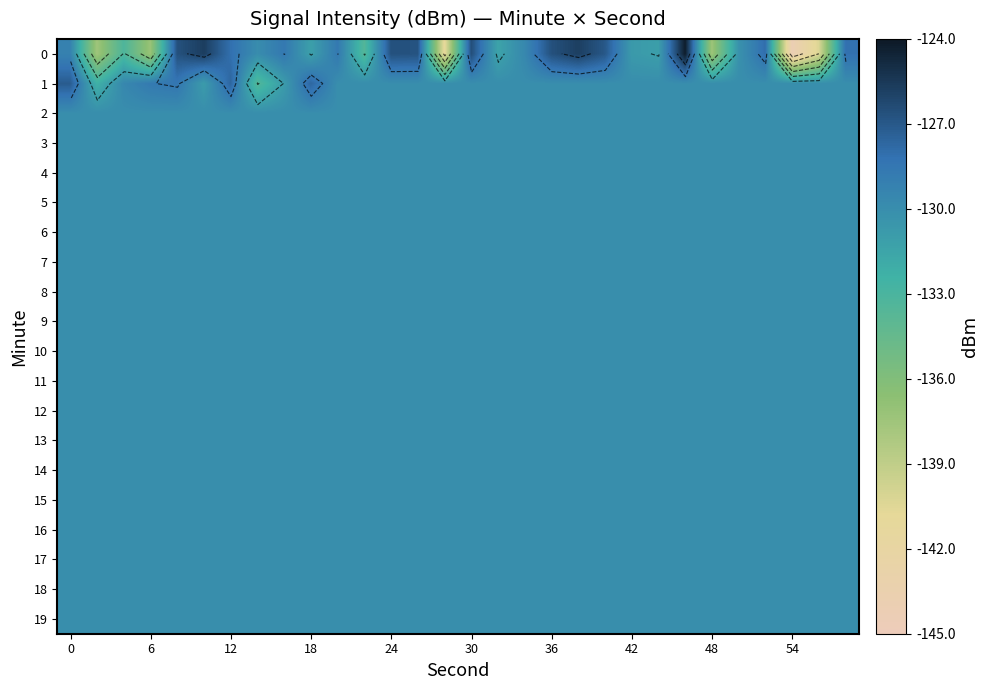

Is it true that 17 equals -130.0 at 24?

True